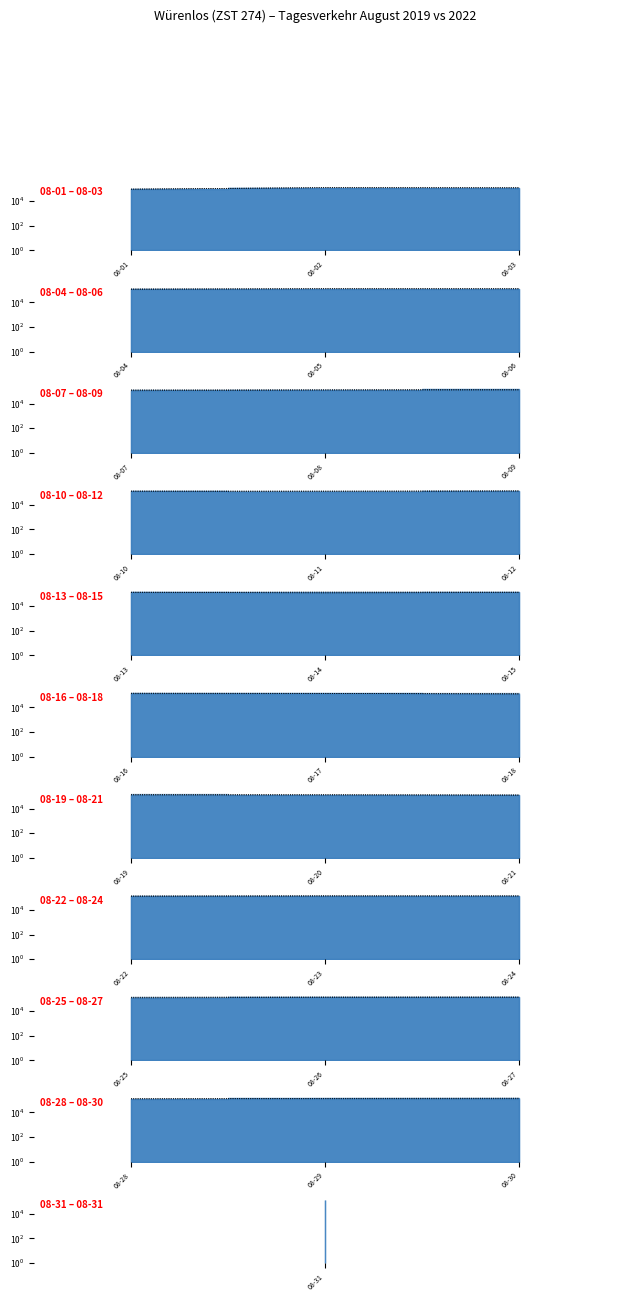

At how many categories does at least one series exceed 140670?

1